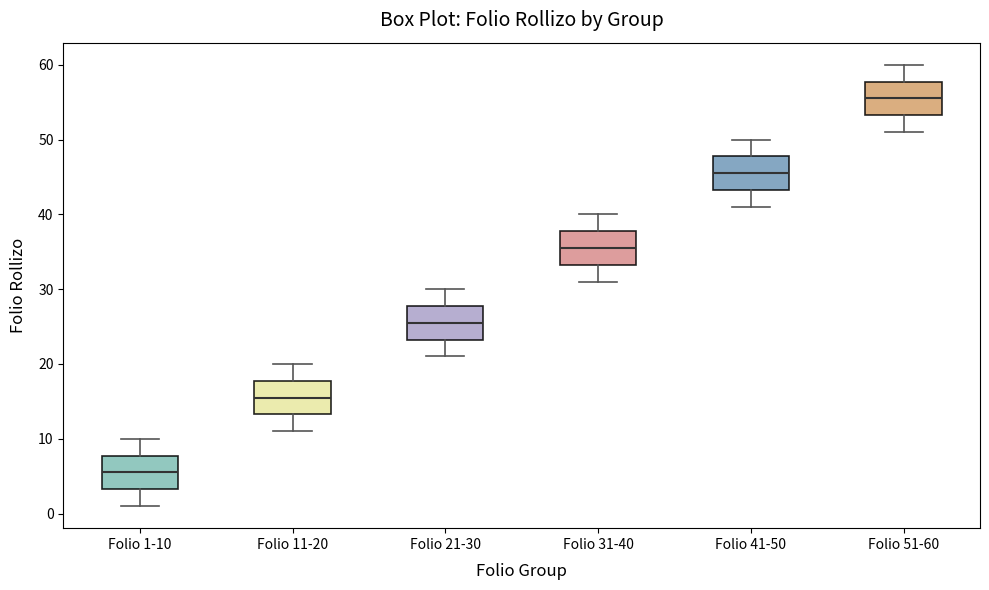

Reading left to right, transcribe this box plot: for each box, give where its median line is, the range the box spans, and where its two whiskers end, as read against the y-axis. The values are not printed on the chart, so give them approximately, as read against the axis.

Folio 1-10: median 6, box 3 to 8, whiskers 1 to 10
Folio 11-20: median 16, box 13 to 18, whiskers 11 to 20
Folio 21-30: median 26, box 23 to 28, whiskers 21 to 30
Folio 31-40: median 36, box 33 to 38, whiskers 31 to 40
Folio 41-50: median 46, box 43 to 48, whiskers 41 to 50
Folio 51-60: median 56, box 53 to 58, whiskers 51 to 60